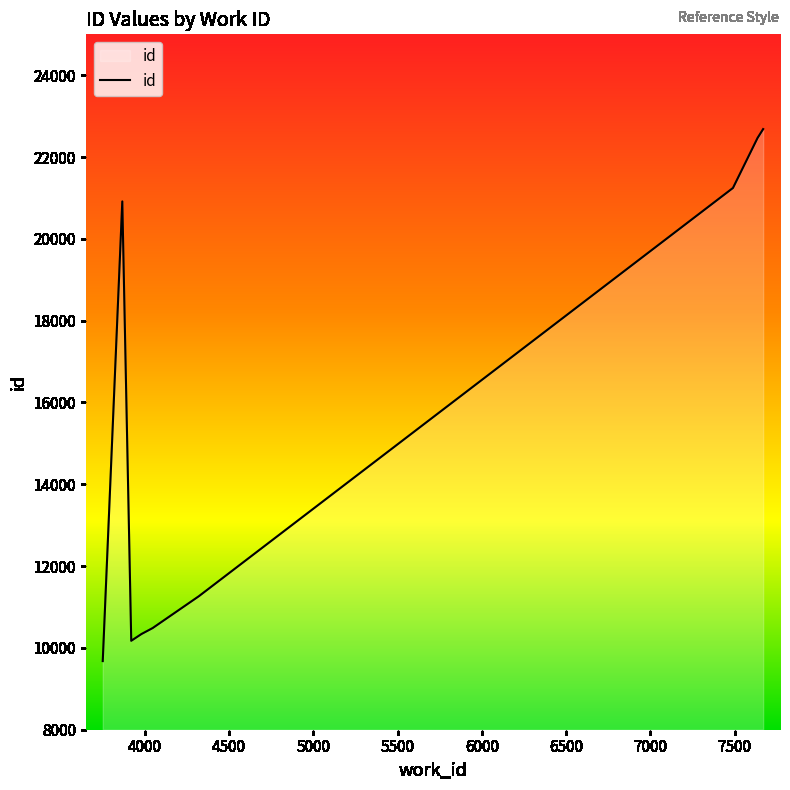

What is the greatest value displayed?

22683